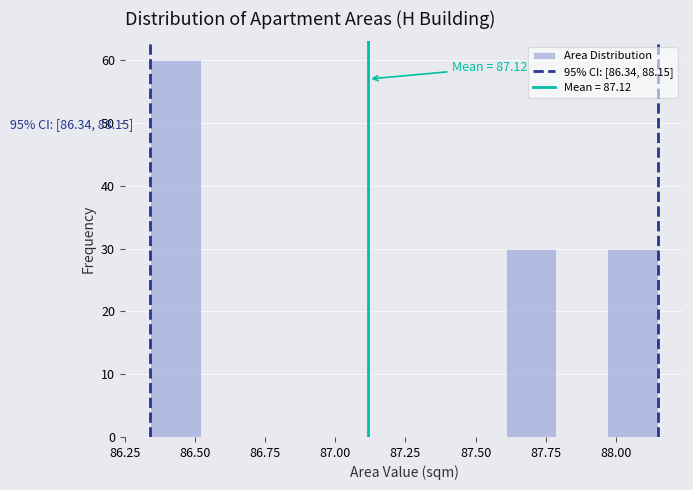

Read against the x-axis, roughly where is the centre of the tallest bar?

86.45